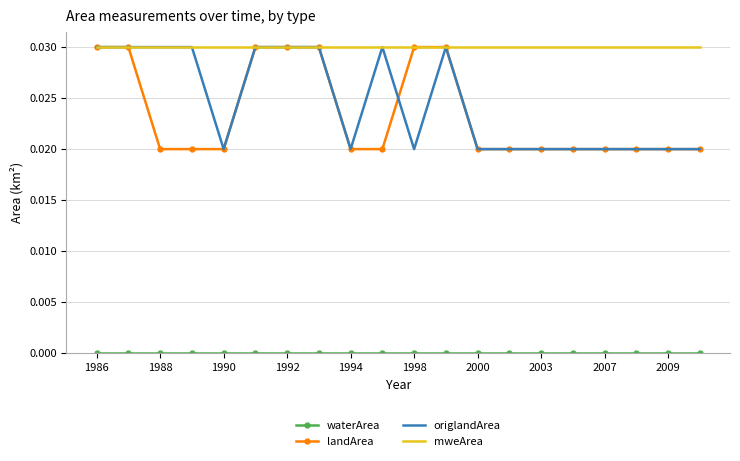

Which series has the largest total across all categories?

mweArea